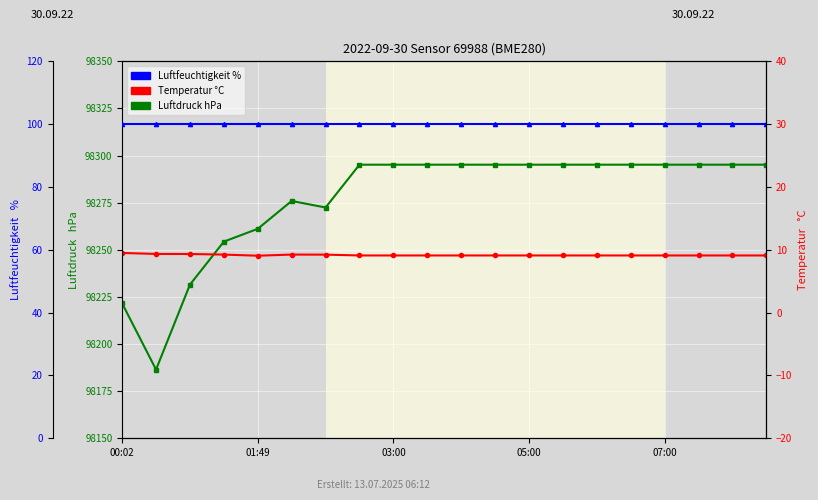

What is the value of the humidity point at the 3rd from the left?

100.0